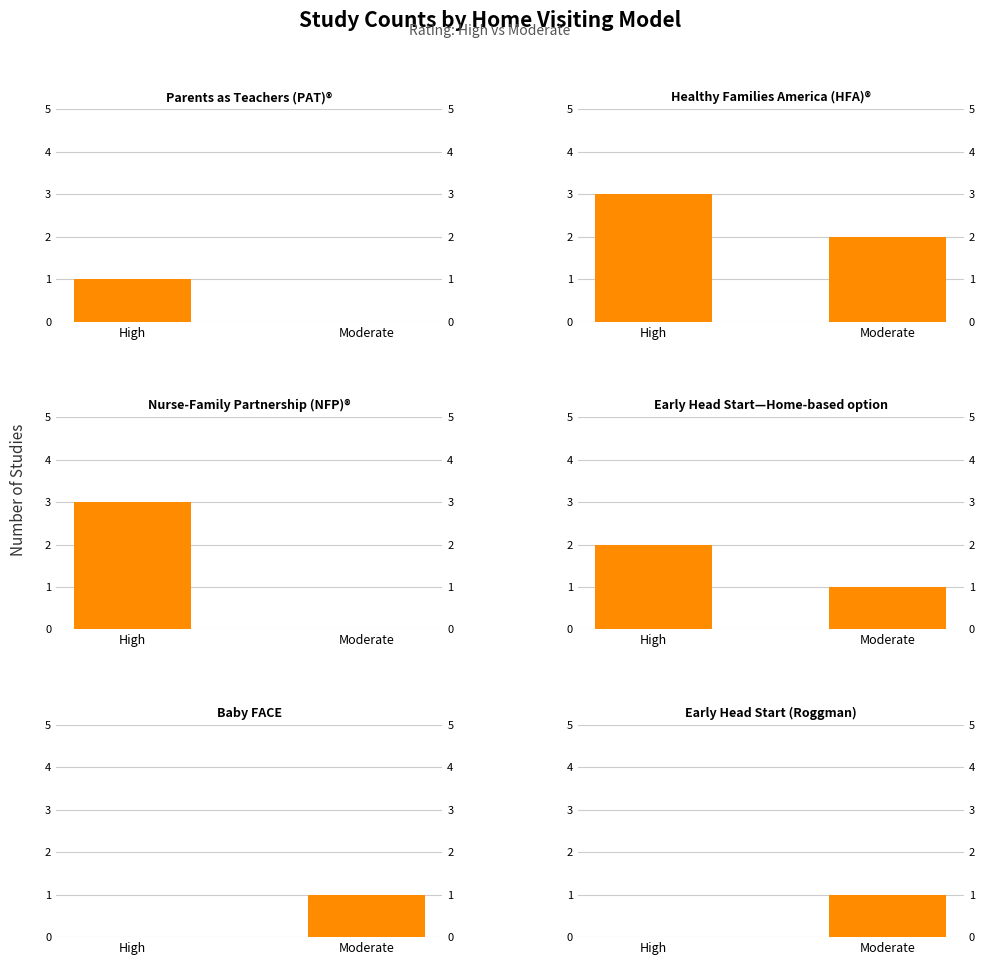

What are all the series names shown in the legend?

Parents as Teachers (PAT)®, Healthy Families America (HFA)®, Nurse-Family Partnership (NFP)®, Early Head Start—Home-based option, Baby FACE, Early Head Start (Roggman)